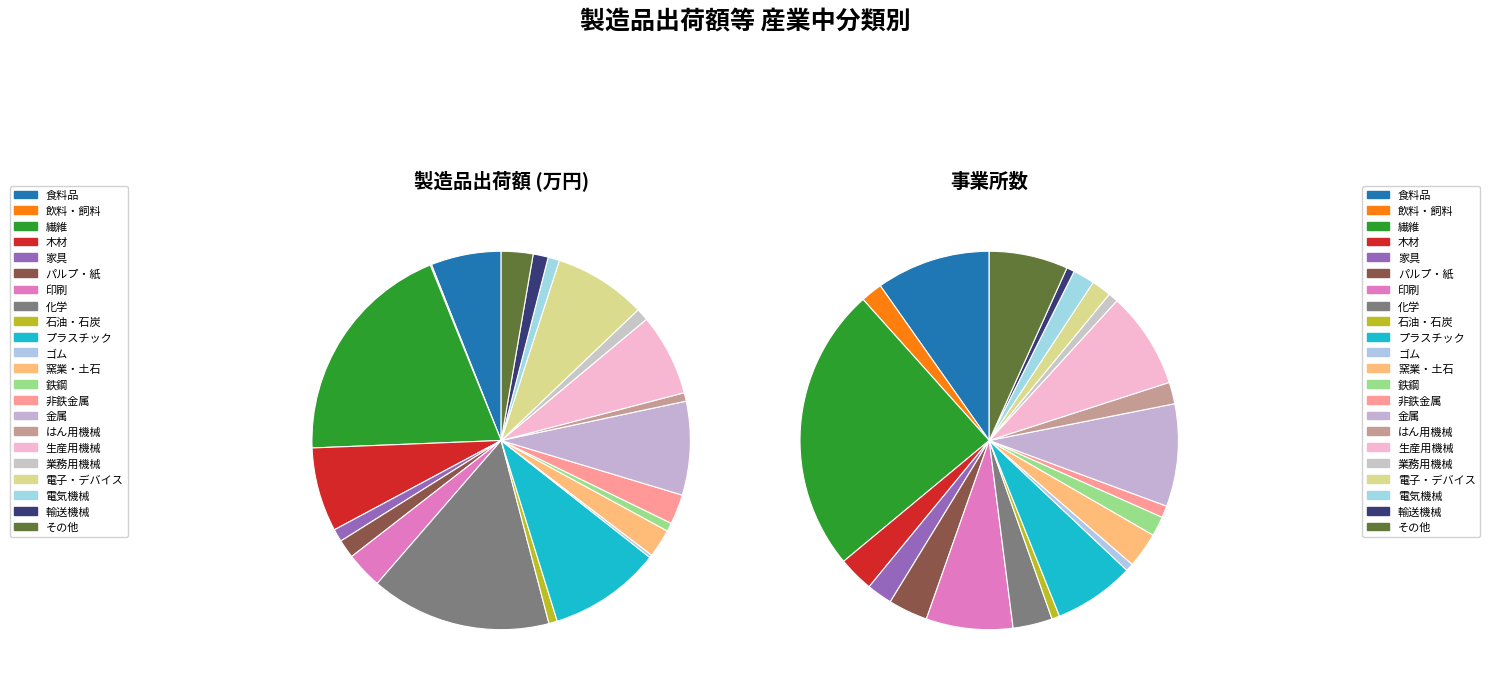

To the nearest percent, what portion does 業務用機械 represent?

1%